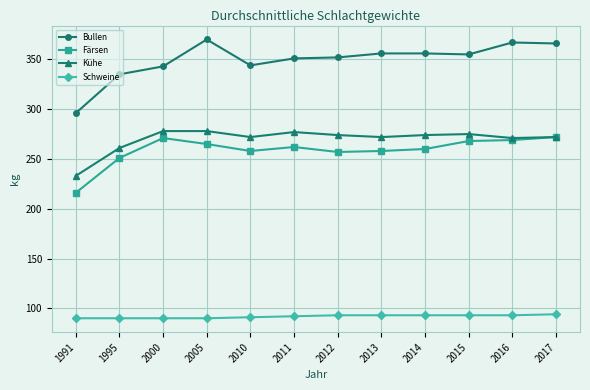

What is the highest value of the Färsen series?

272